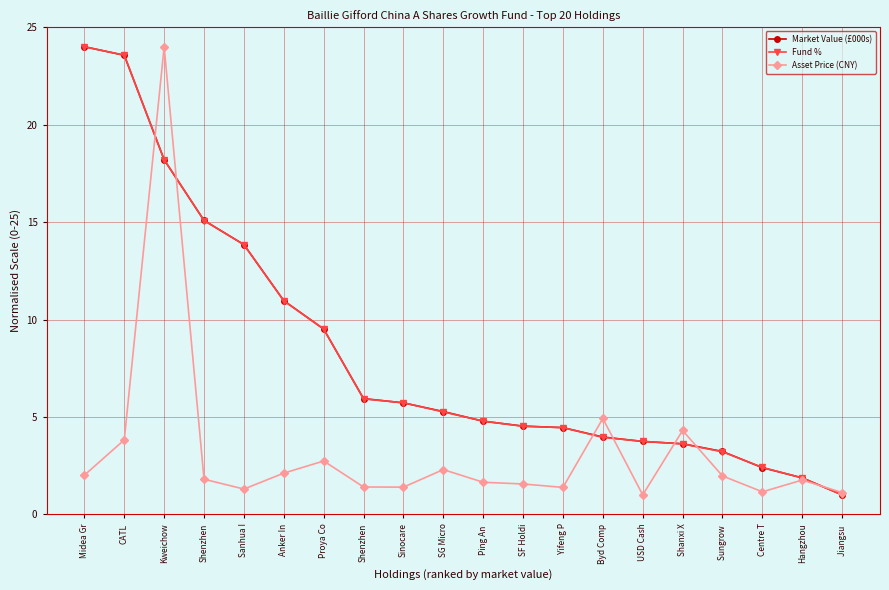

What is the total value across all series at Ping An ?

11.2